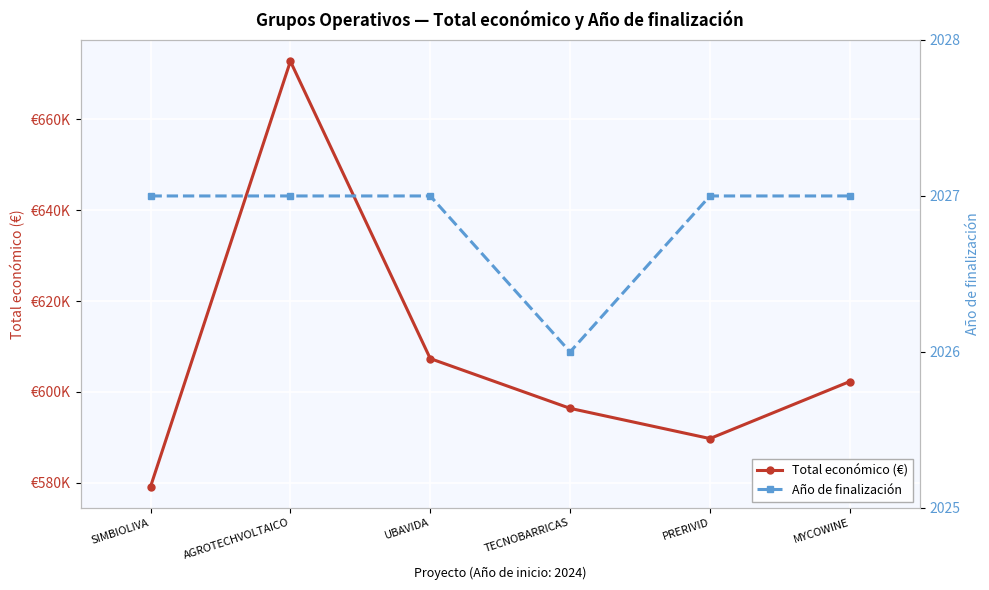

In Total económico (€), how many points are higher than both neighbors (excluding endpoints)?

1